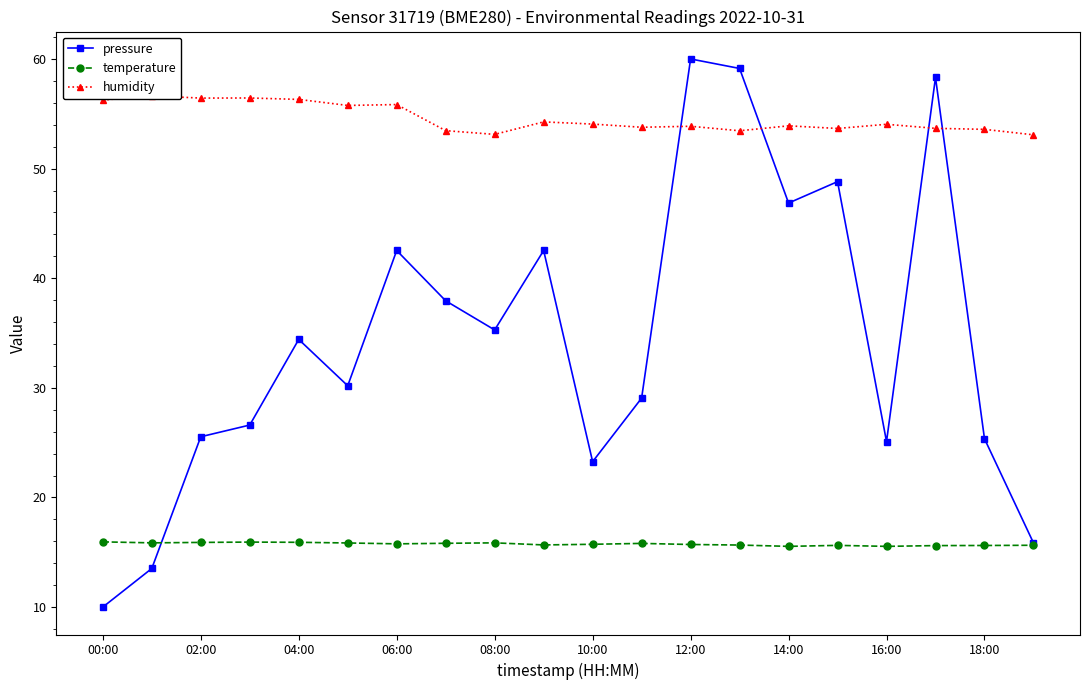

How many interior local peaks does the humidity series have?

7